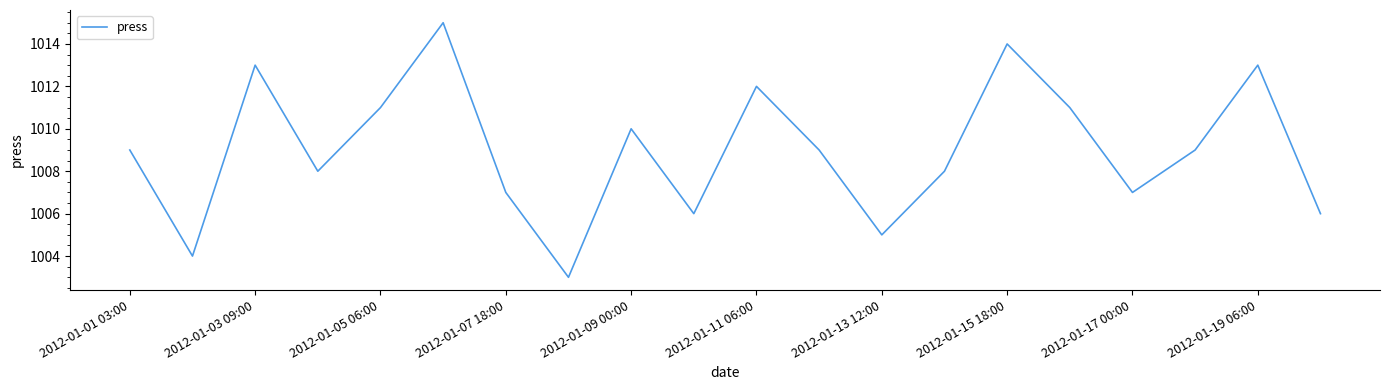

What is the difference between the maximum and minimum values?

12